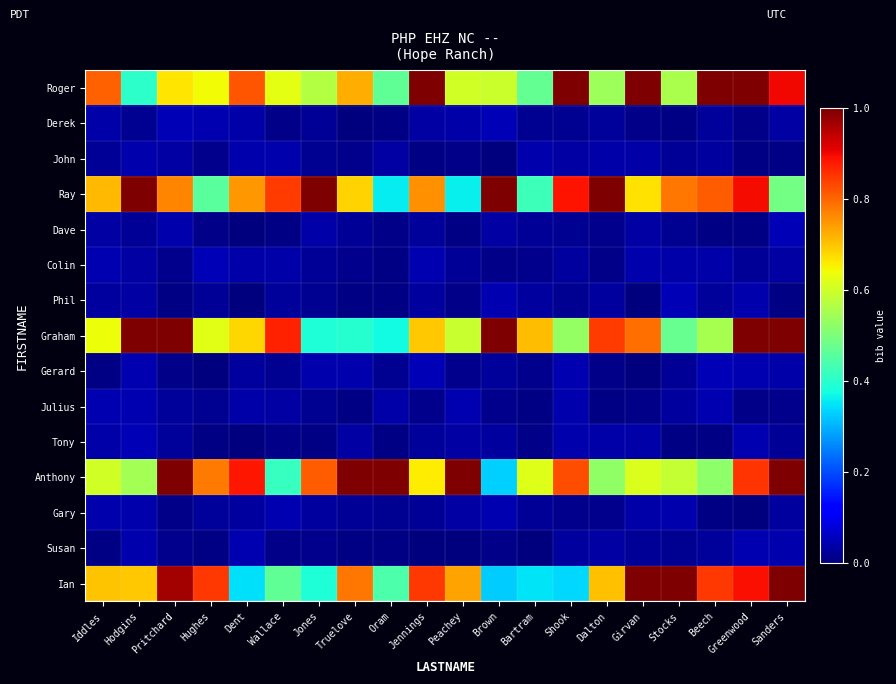

What is the total value across all series at Shook?

3.9